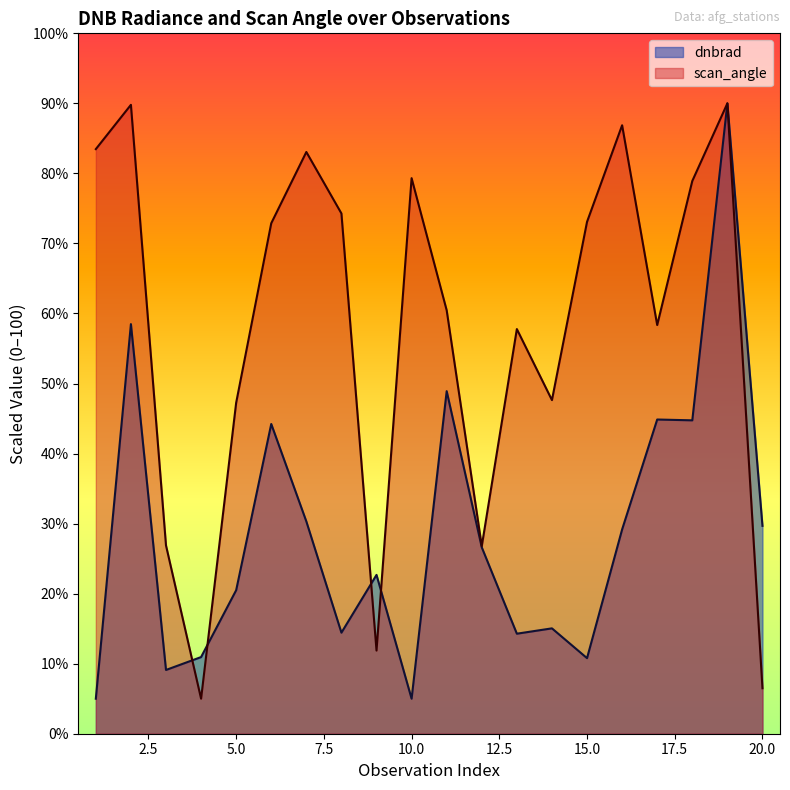

What is the difference between the second highest and second lowest values in the dnbrad series?

53.5